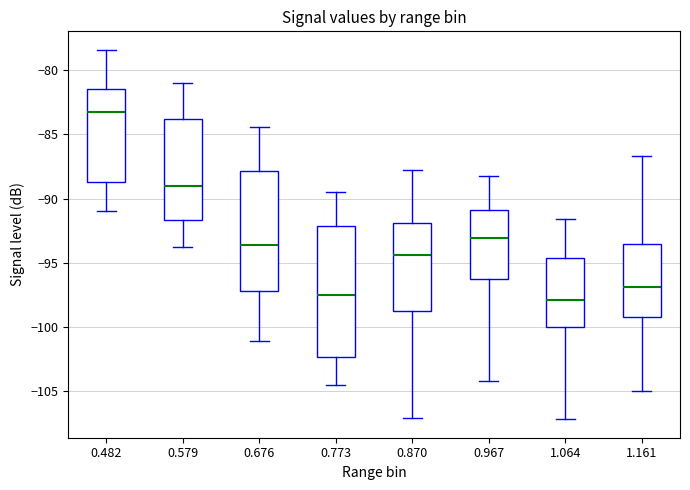

Where is the upper edge of the box at x = 0.967 on the y-axis? The values are not printed on the chart, so give them approximately, as read against the axis.

-91.0